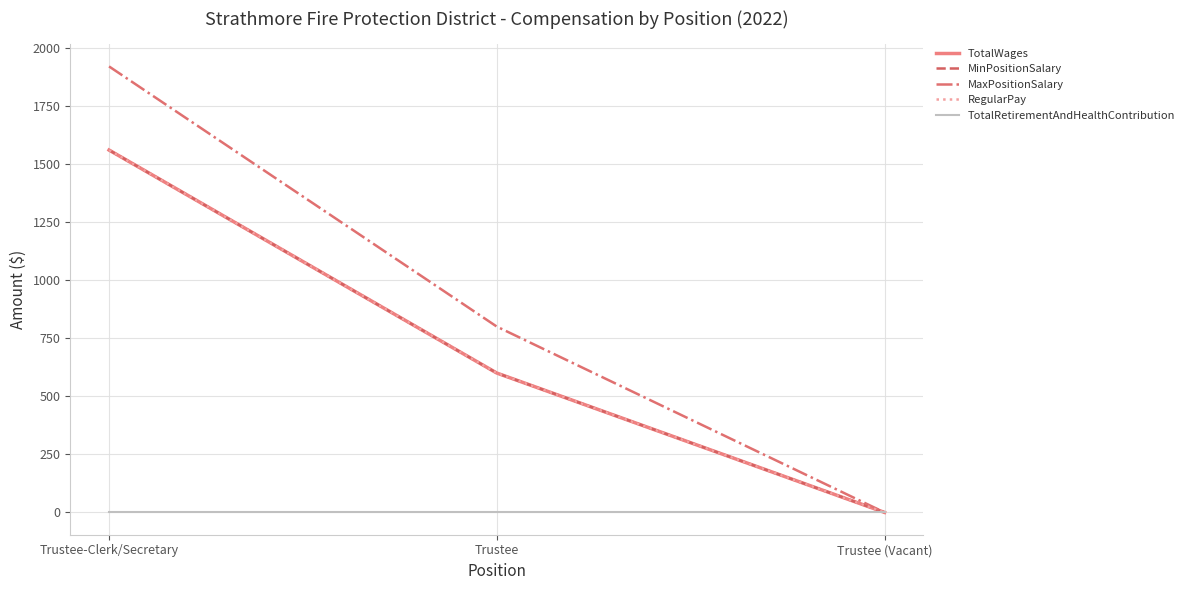

What is the difference between the maximum and minimum values in the TotalWages series?

1560